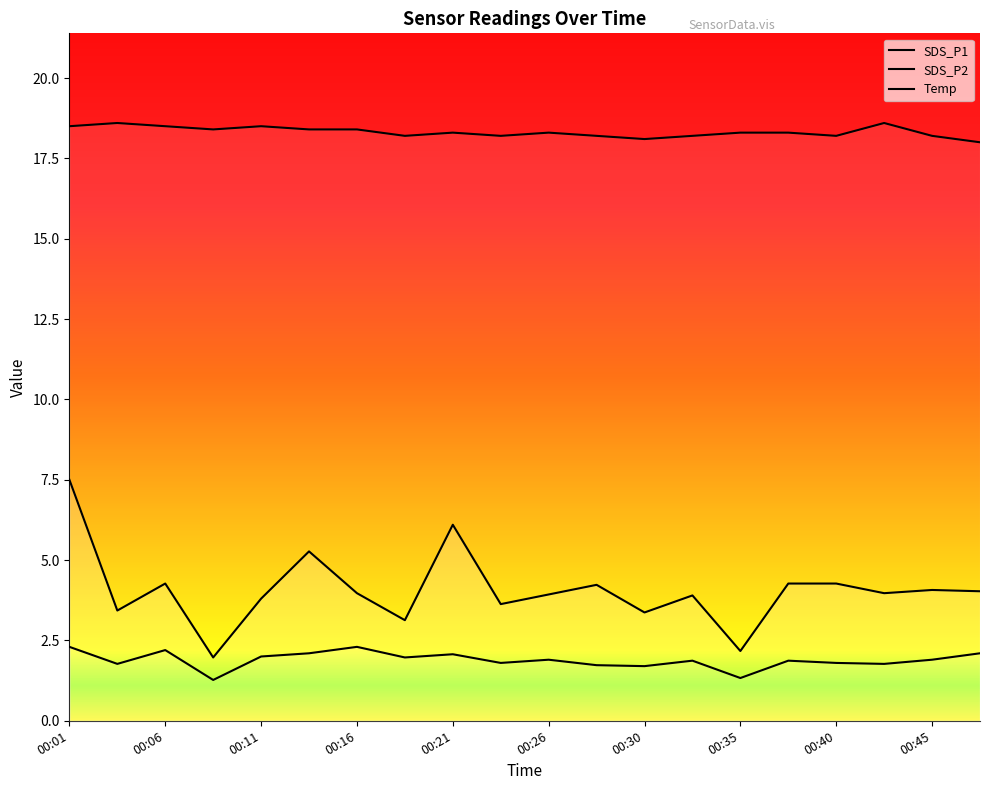

At which label is SDS_P1 closest to 4?

00:16